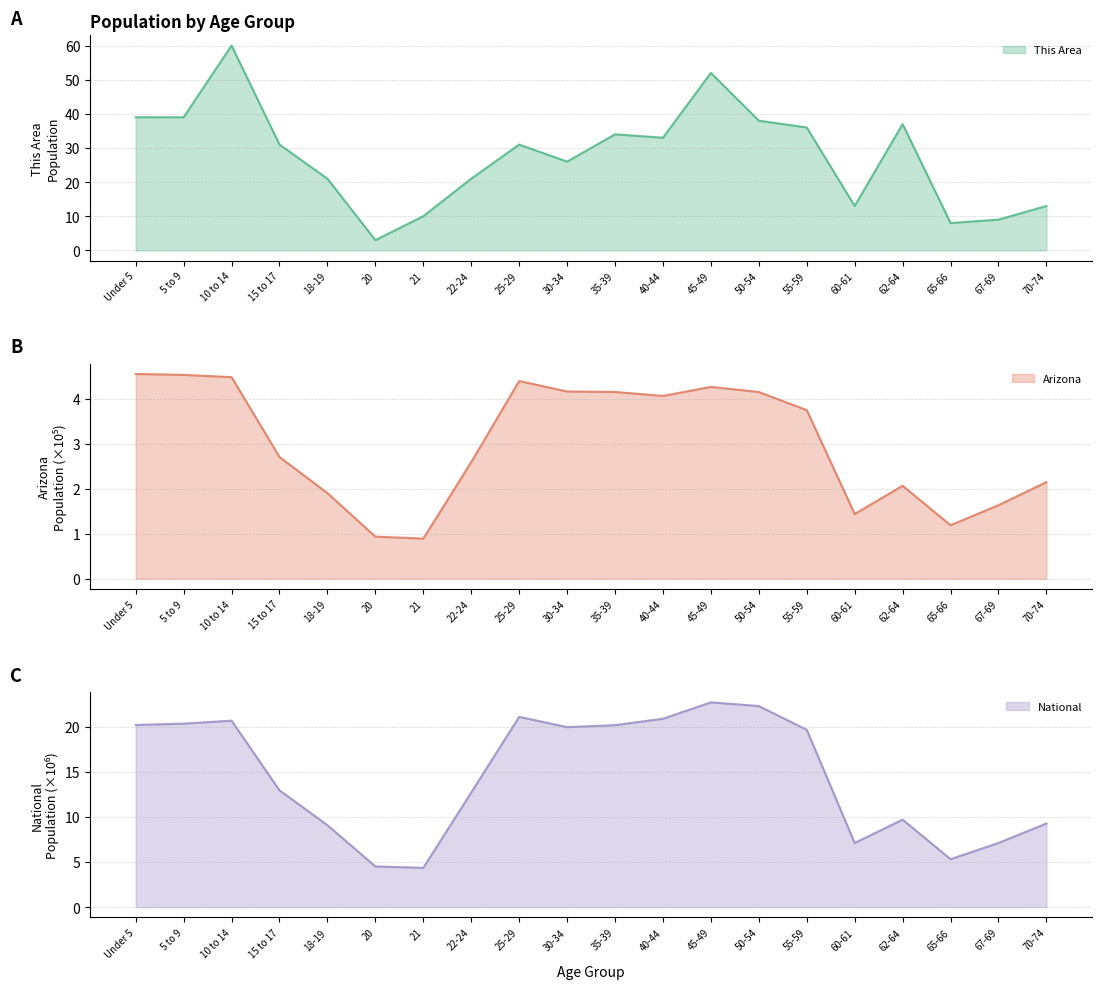

Does the chart display data point markers on the line(s)?

No